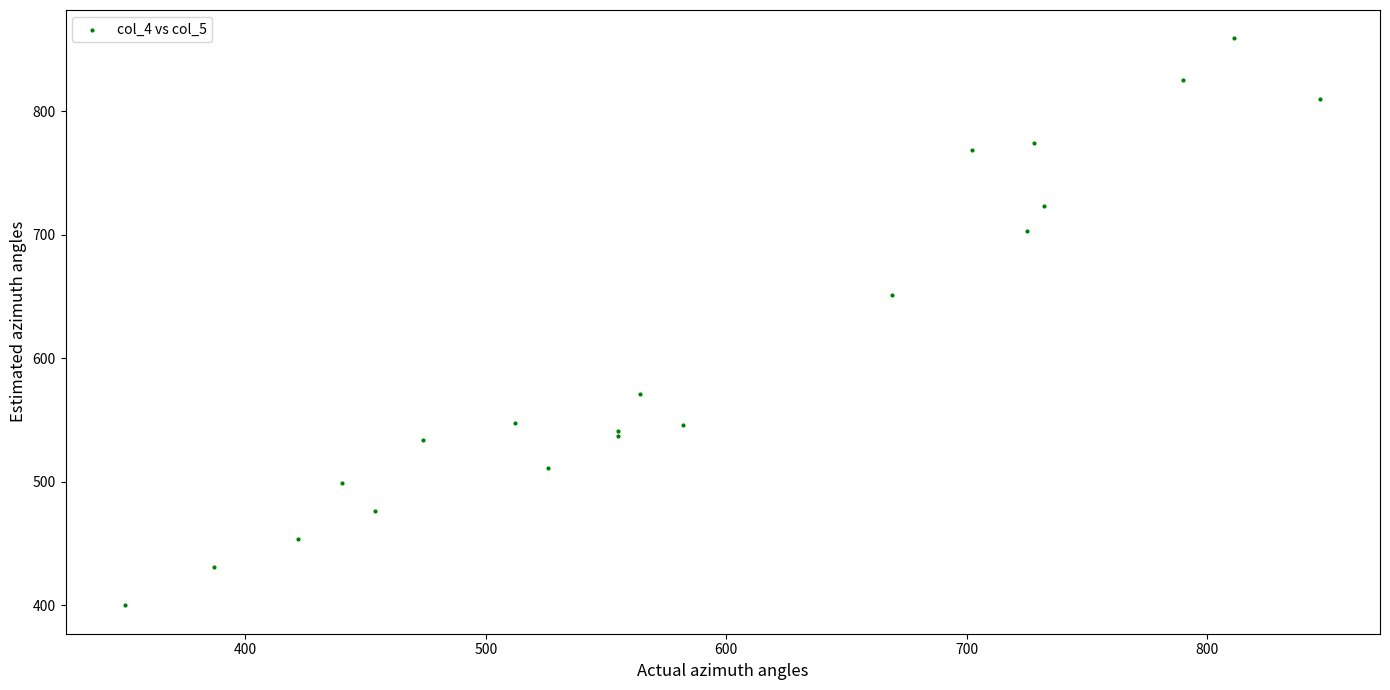

What Y value in the scatter plot is closest to 629?

651